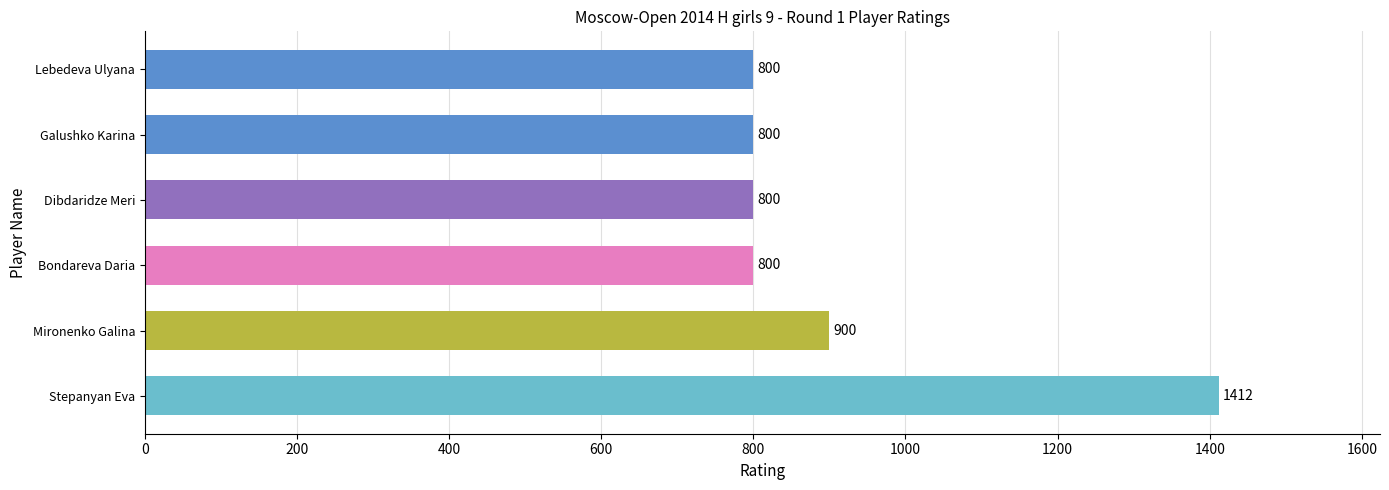

Where is the data nearest to the value 1106?

Mironenko Galina